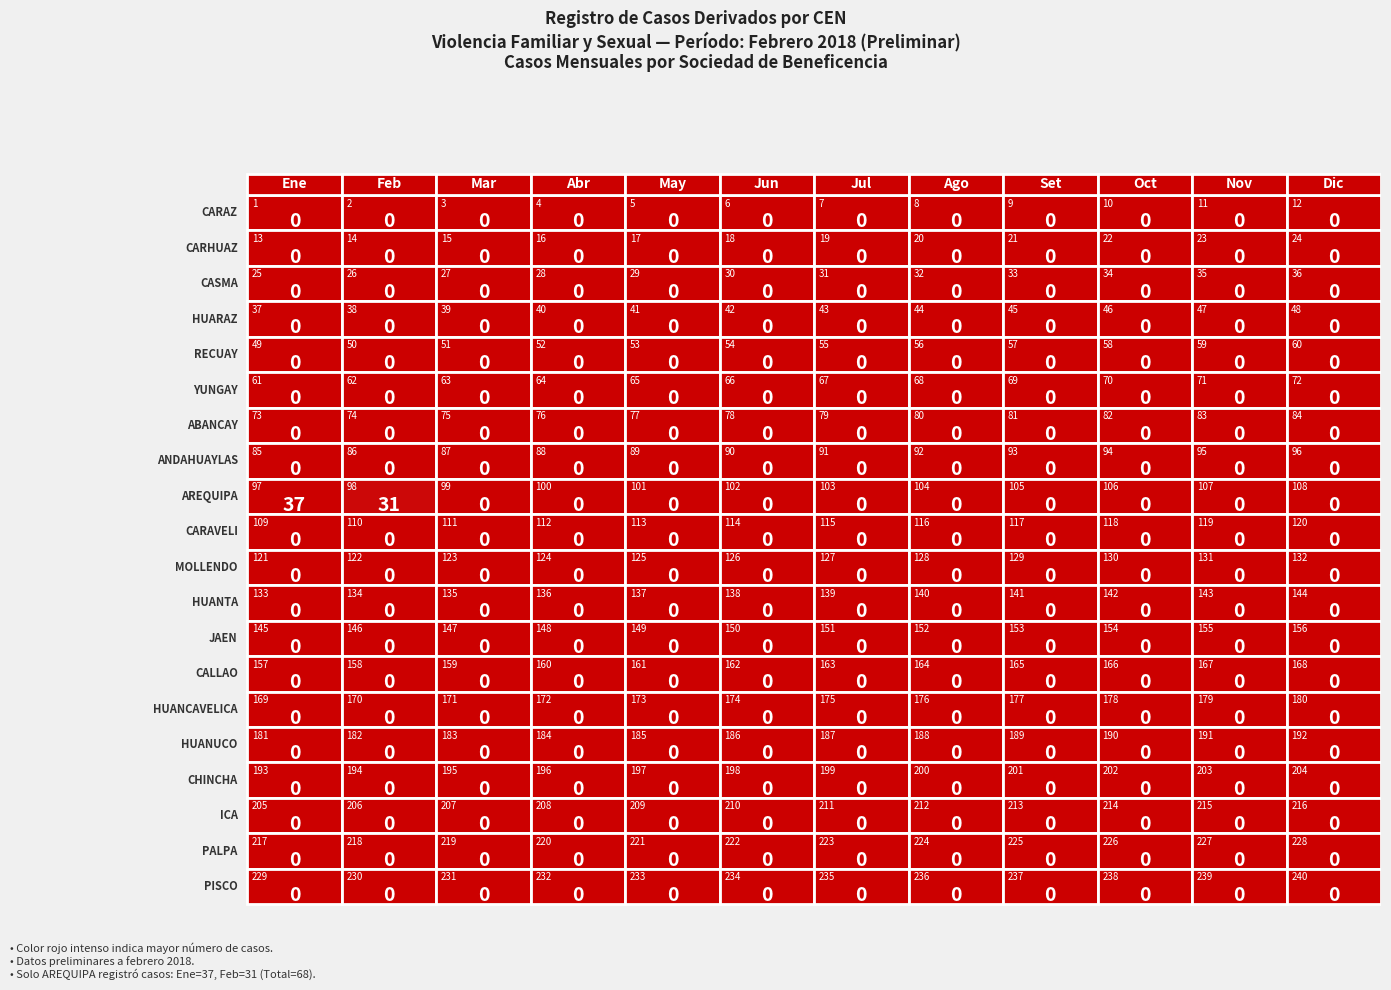

Which series has the widest spread of values?

AREQUIPA